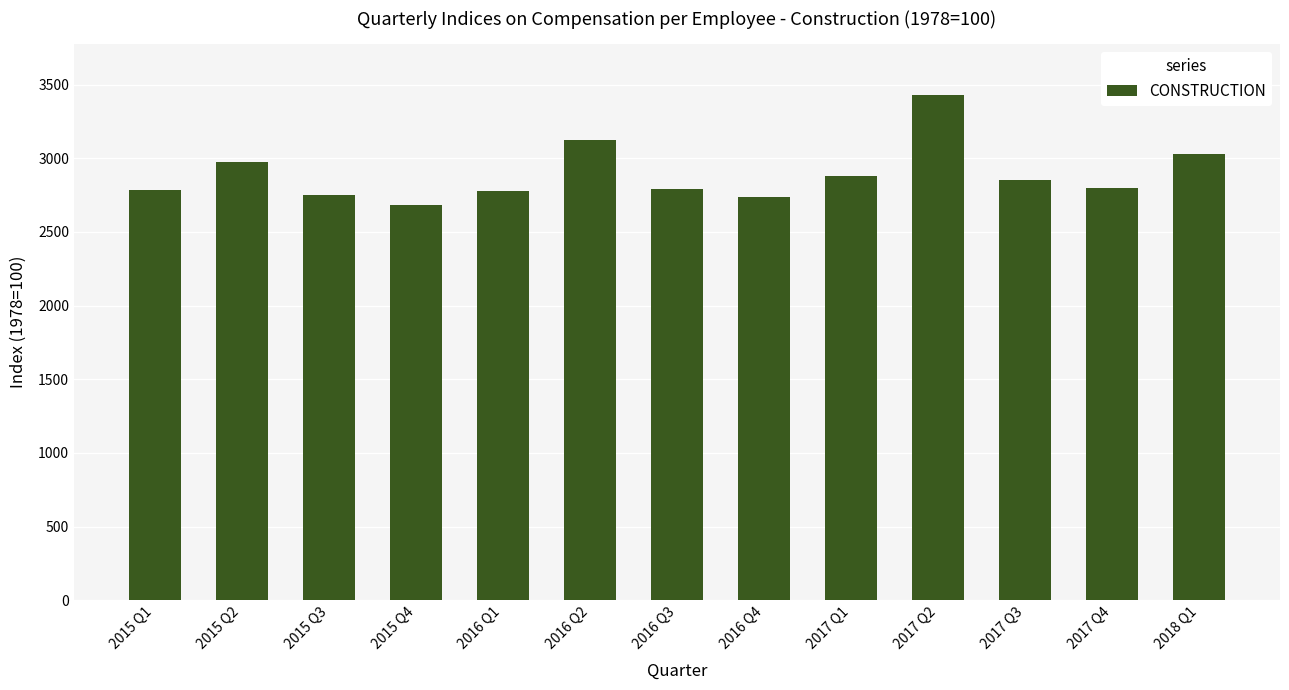

What is the change in value from 2015 Q4 to 2017 Q3?

+171.3